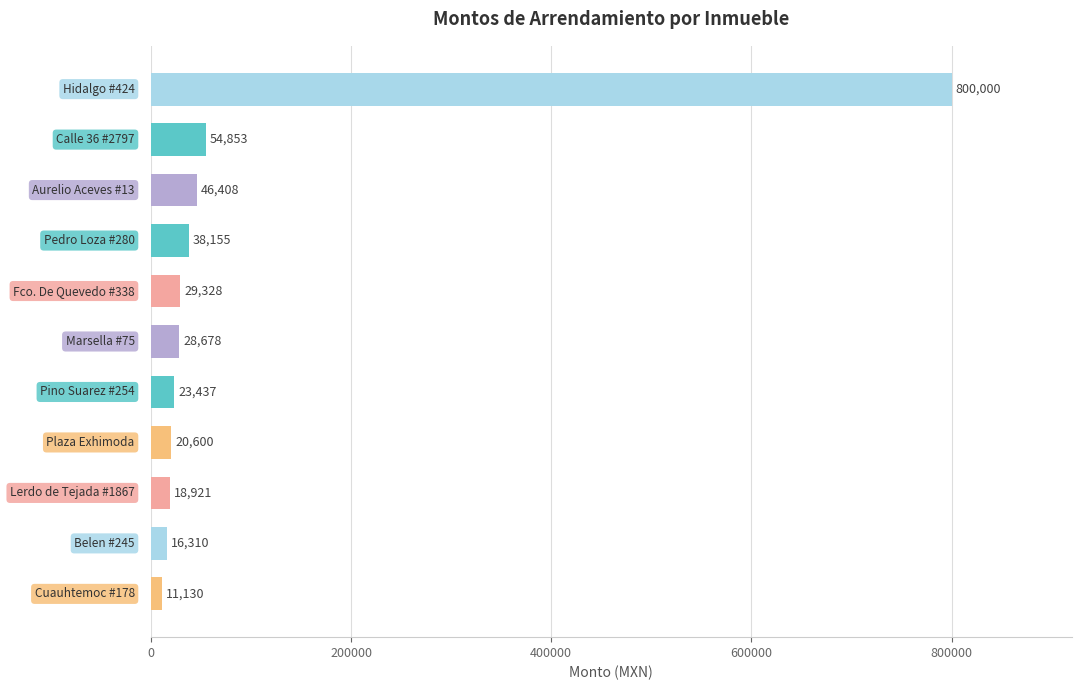

What is the value of the 2nd bar from the top?

54852.9